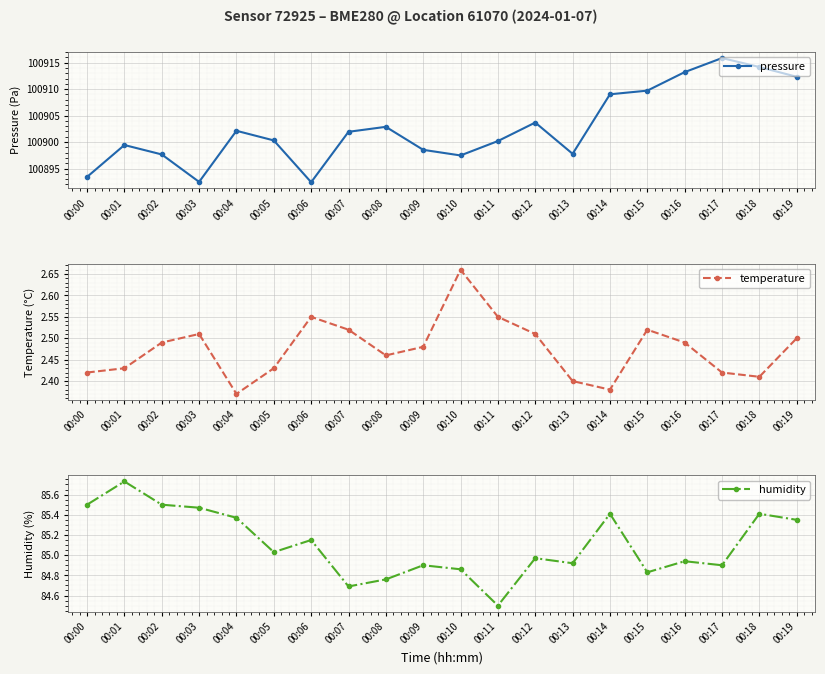

True or false: humidity and pressure intersect in this chart.

False